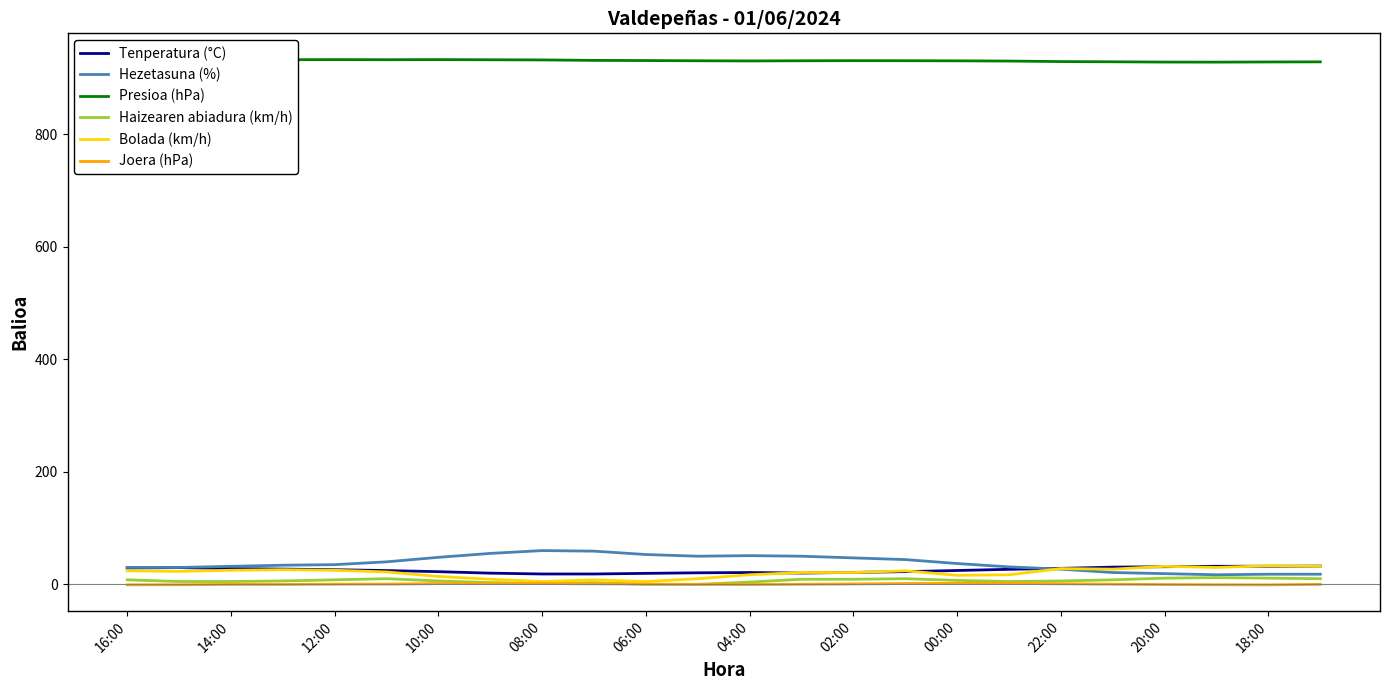

True or false: Presioa (hPa) and Hezetasuna (%) intersect in this chart.

False